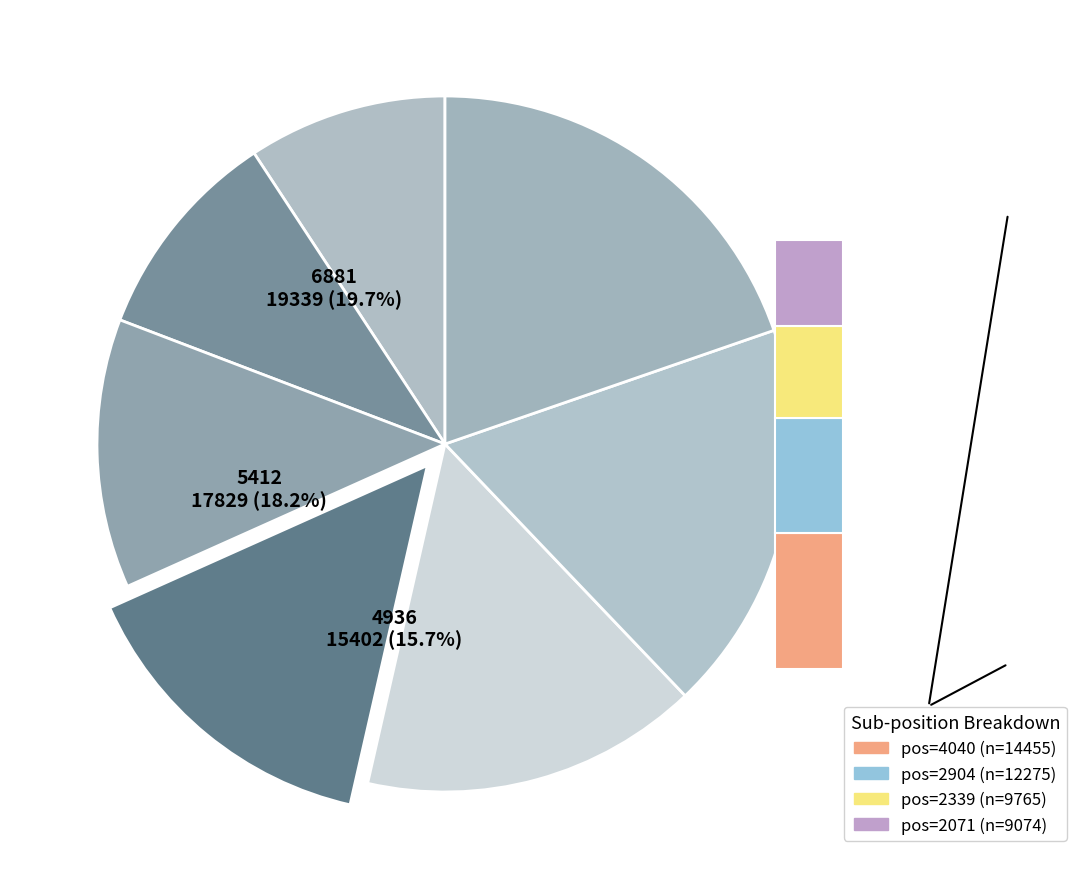

What is the ratio of the value at 2339 to the value at 2904?

0.8